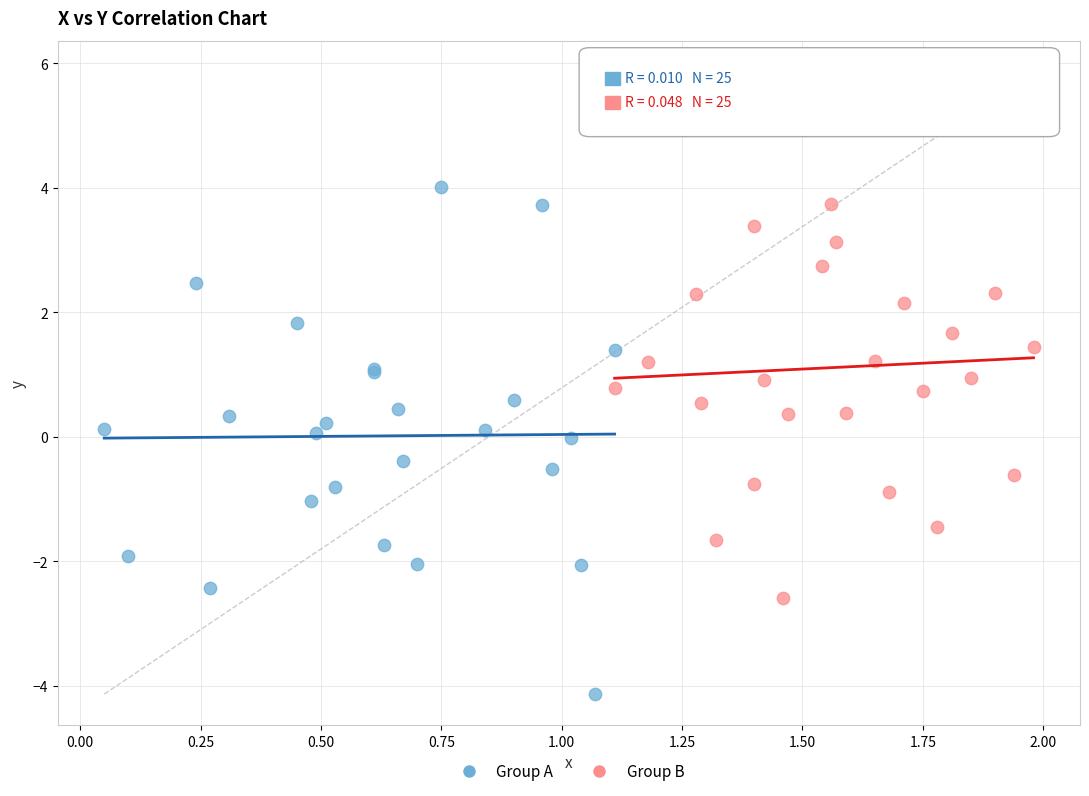

Which series contains the lowest Y value?

Group A